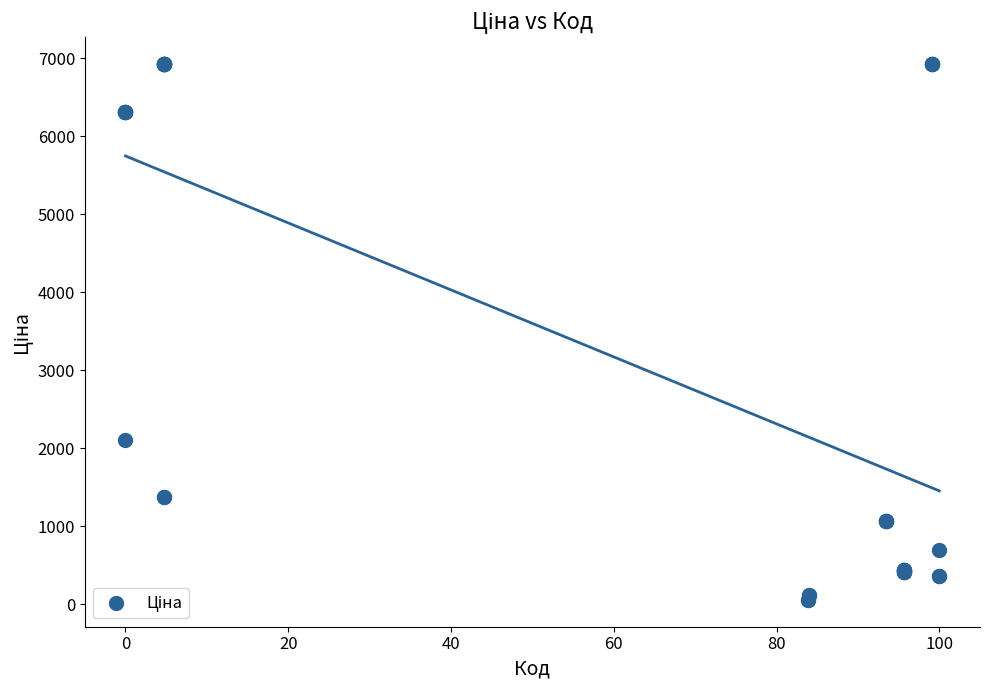

What Y value in the scatter plot is closest to 3491?

2108.4